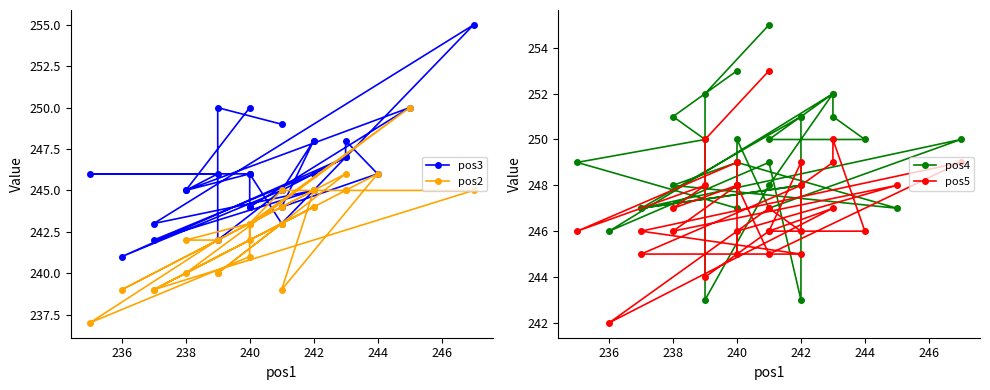

Between 22 and 248, which is larger?

248